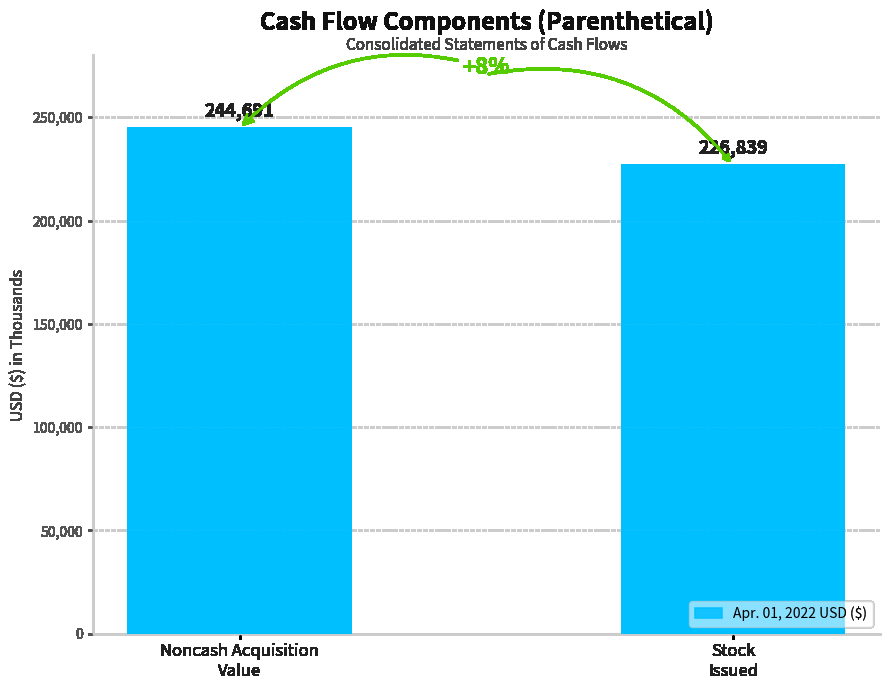

Reading left to right, transcribe all the data shown in this chart.

Noncash Acquisition
Value=244691	Stock
Issued=226839